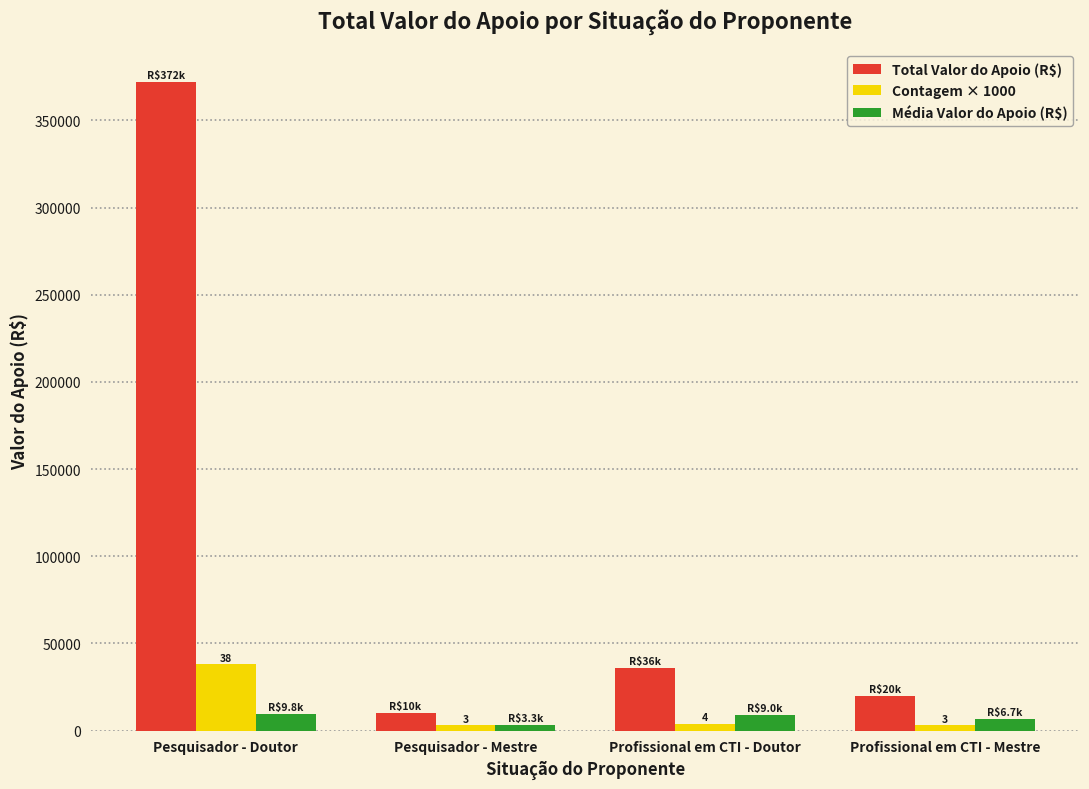

What is the label of the 1st bar from the right?

Profissional em CTI - Mestre